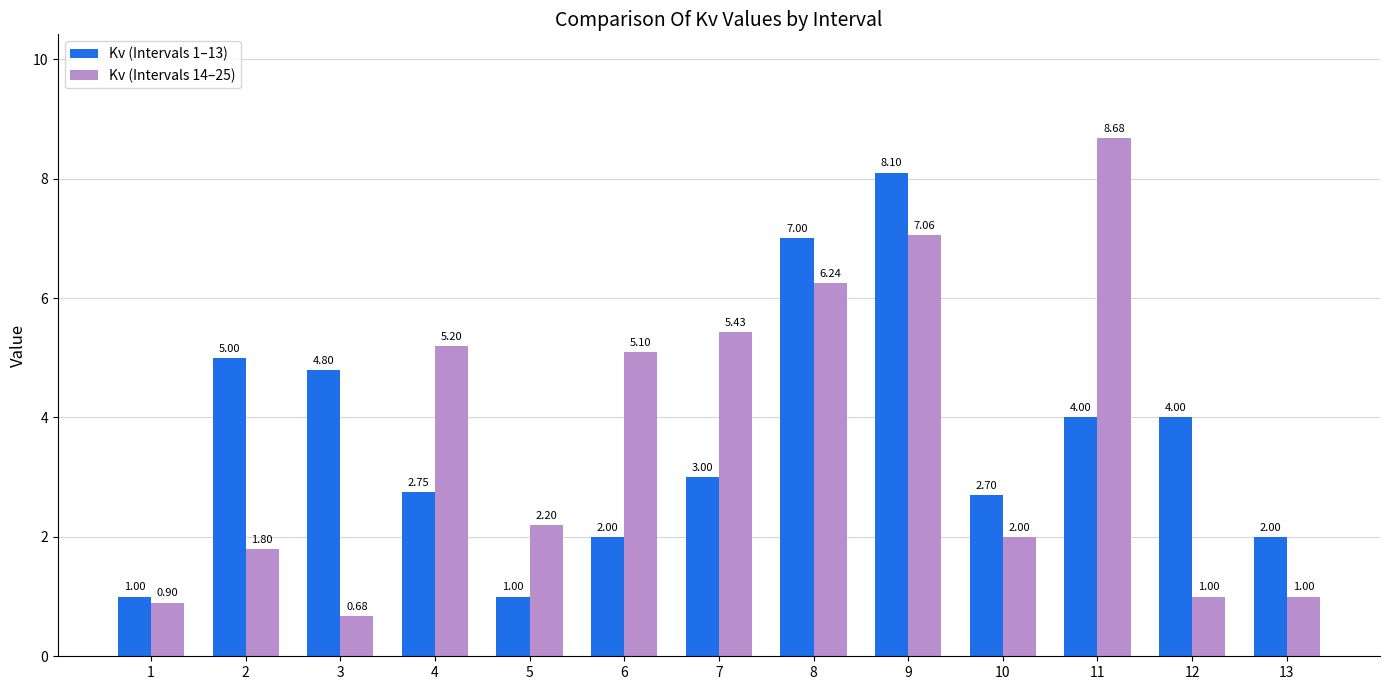

At which category is the sum across all series the highest?

9